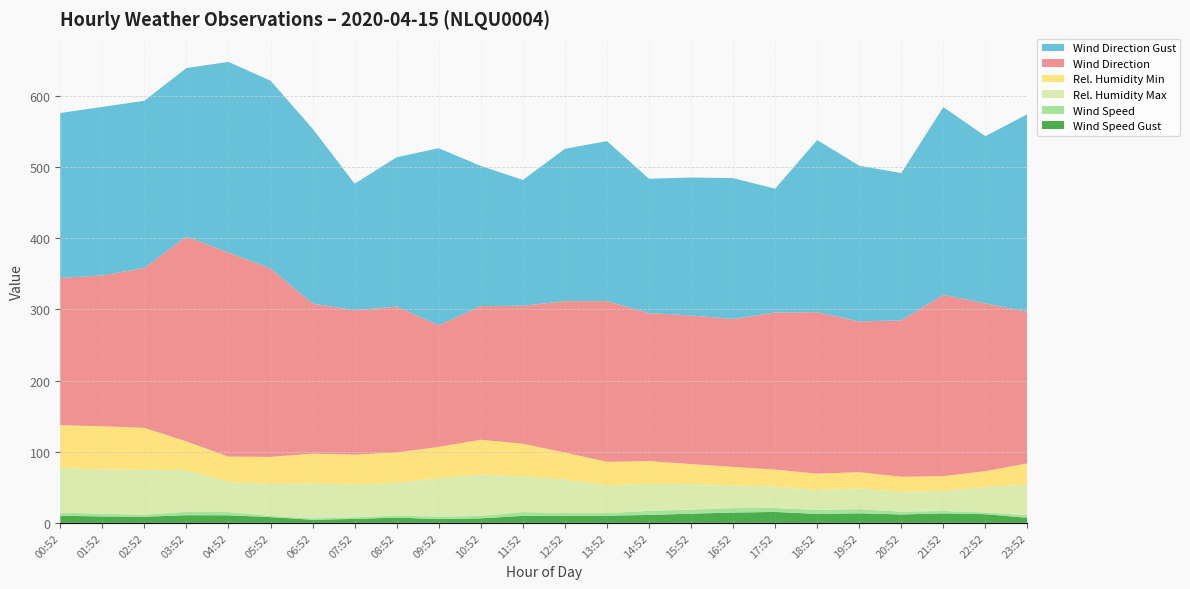

Reading left to right, what are all the values shown in this chart?

REL_HUMIDITY_MIN: 60.0	61.0	59.0	40.0	36.0	38.0	42.0	42.0	43.0	44.0	49.0	46.0	38.0	33.0	32.0	28.0	26.0	24.0	23.0	23.0	21.0	21.0	22.0	30.0
REL_HUMIDITY_MAX: 63.0	62.0	63.0	59.0	42.0	45.0	49.0	46.0	46.0	54.0	58.0	50.0	47.0	39.0	38.0	36.0	32.0	30.0	28.0	29.0	28.0	28.0	36.0	43.0
WIND_DIR: 207.0	212.0	225.0	288.0	287.0	265.0	211.0	203.0	205.0	171.0	188.0	194.0	213.0	226.0	208.0	209.0	208.0	221.0	227.0	212.0	220.0	255.0	236.0	213.0
WIND_DIR_GUST: 232.0	237.0	235.0	237.0	268.0	264.0	246.0	178.0	210.0	249.0	197.0	177.0	214.0	225.0	189.0	194.0	198.0	174.0	242.0	219.0	207.0	264.0	235.0	278.0
WIND_SPEED: 4.4	3.8	3.0	4.7	4.6	1.6	1.9	2.4	2.7	3.5	3.6	5.3	4.0	3.7	5.8	5.7	6.2	5.5	5.7	5.8	4.0	3.4	2.6	3.6
WIND_SPEED_GUST: 9.9	9.1	8.6	10.8	10.6	8.1	4.4	5.5	7.4	5.3	6.3	9.9	9.9	10.1	11.1	12.9	14.5	15.4	12.5	13.4	11.8	13.3	12.1	7.1